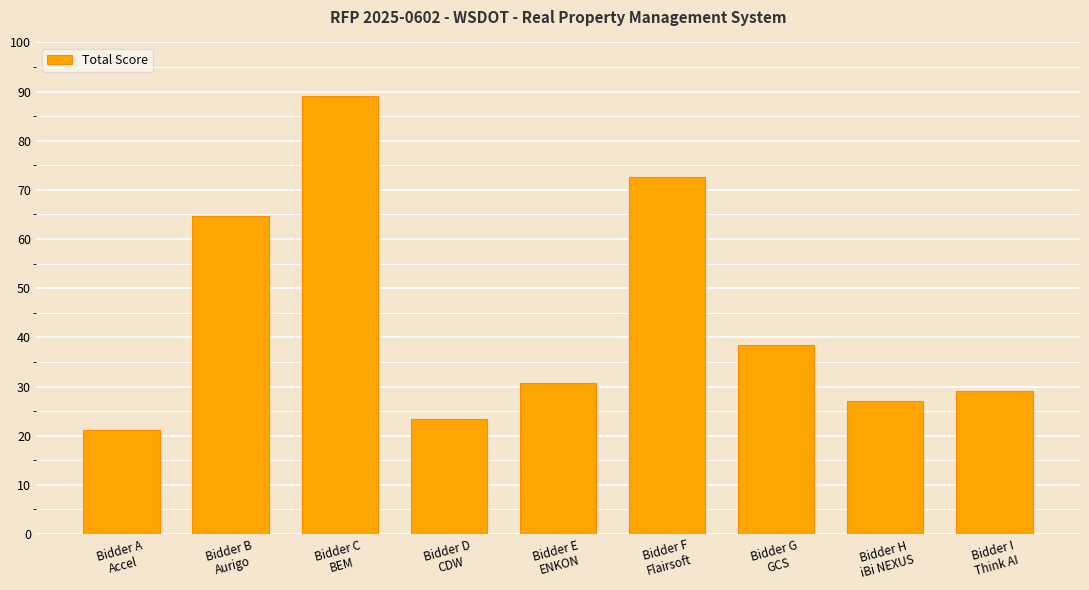

How many distinct data groups are displayed?

1